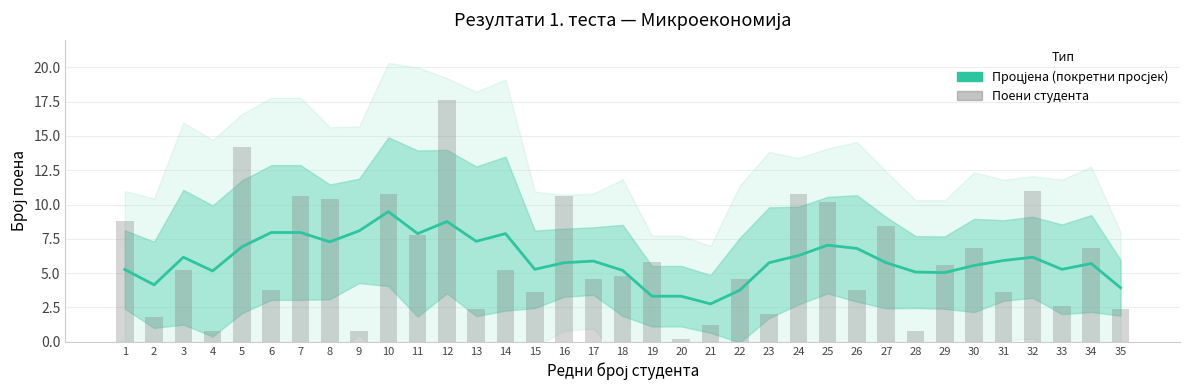

What is the average value of the Процјена (покретни просјек) series?

6.0